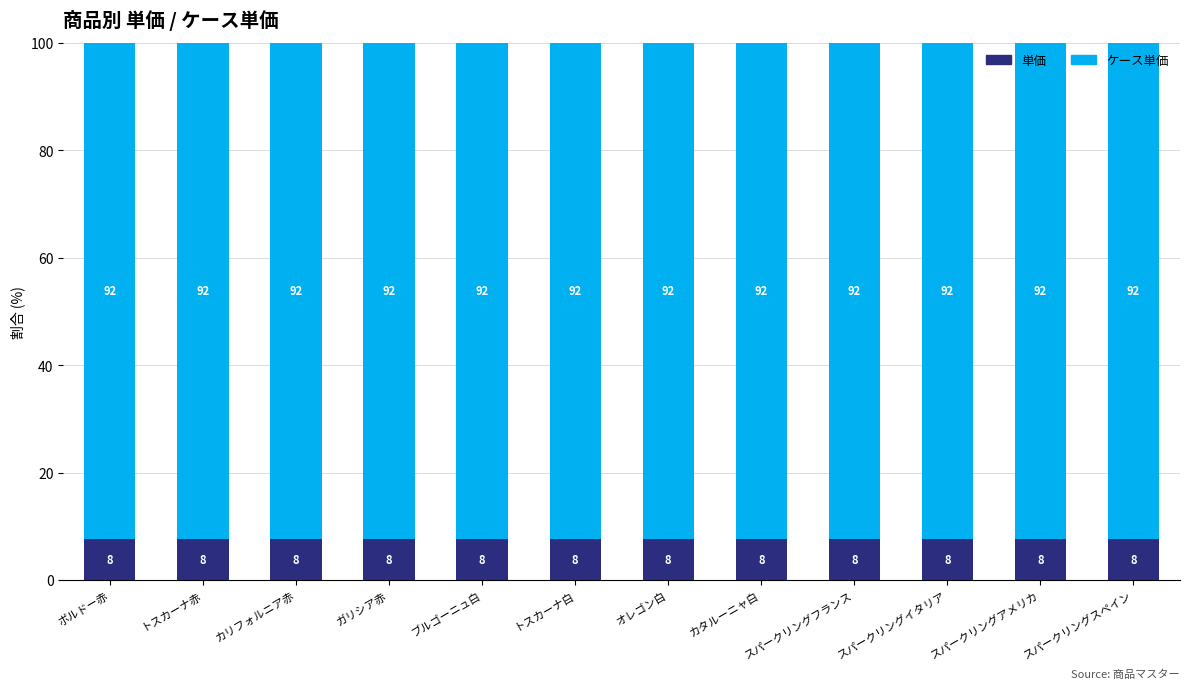

What is the total value across all series at オレゴン白?

100.0